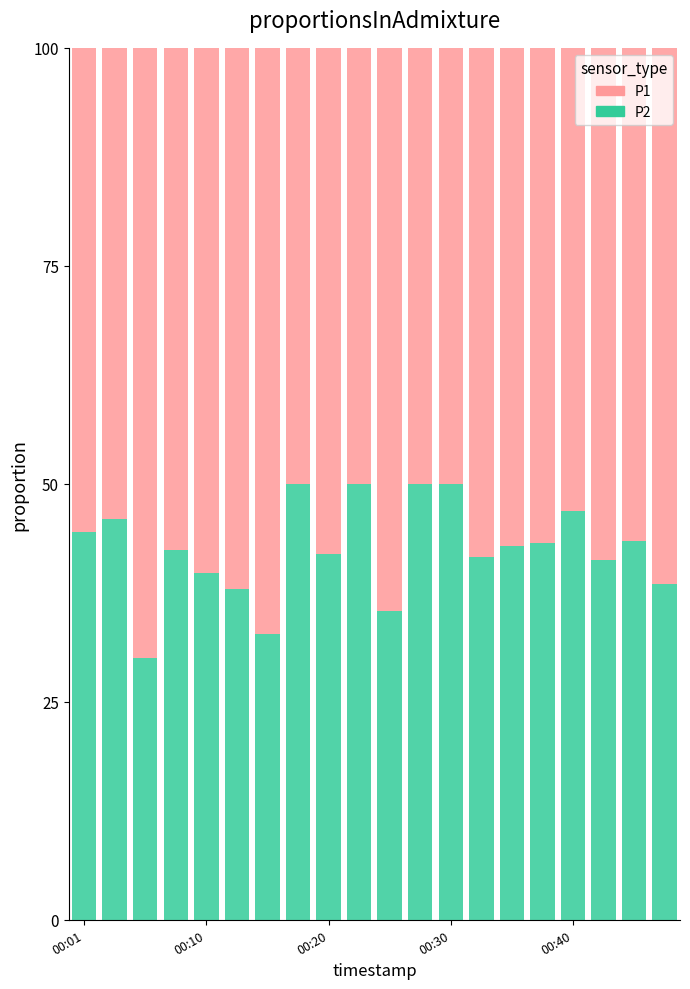

What is the sum of all P2 values?

848.3